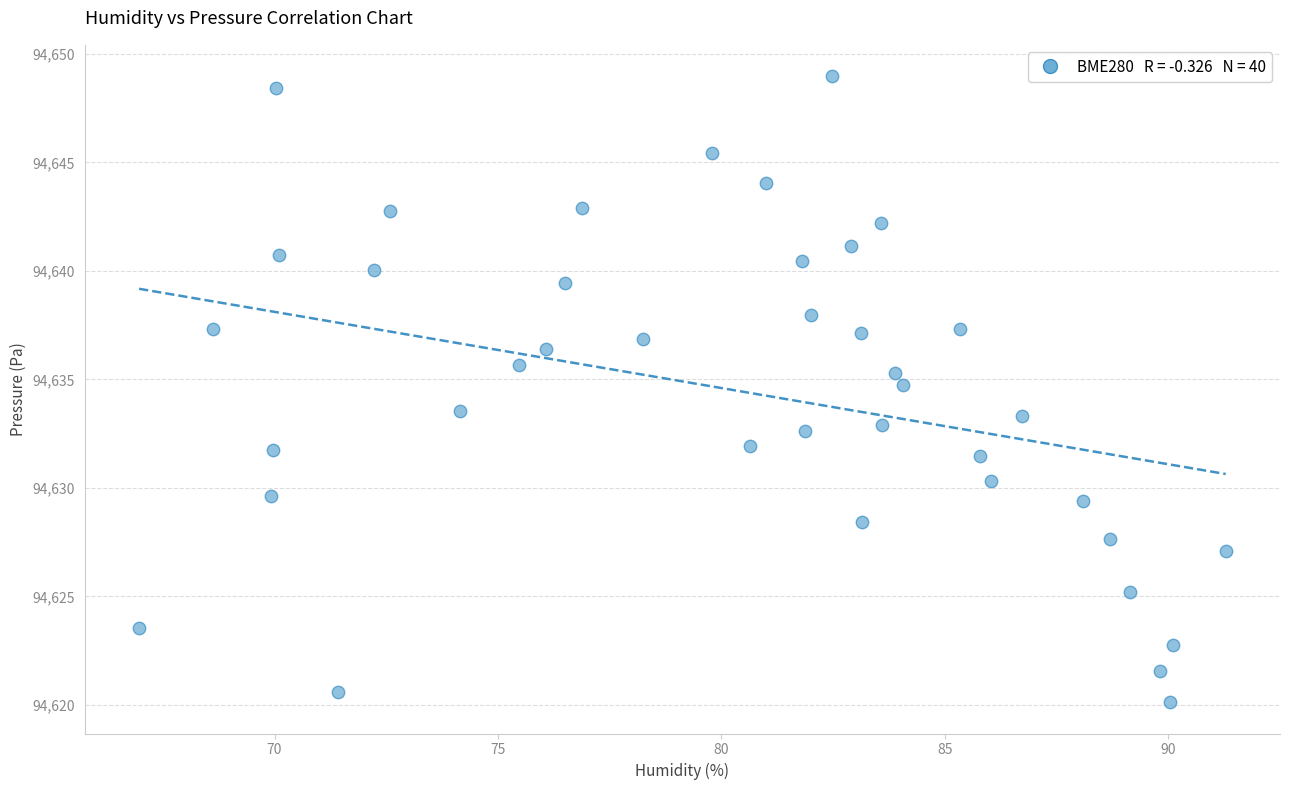

What is the range of X values (max minus min)?

24.3